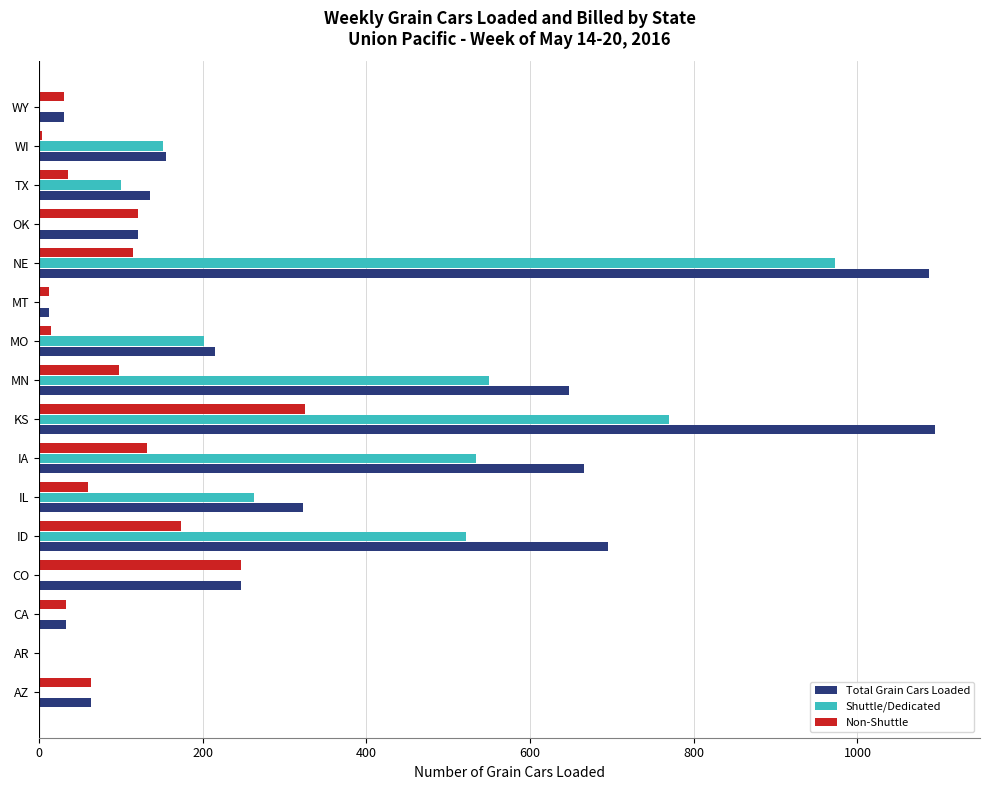

Which series changed the most between KS and MN?

Total Grain Cars Loaded